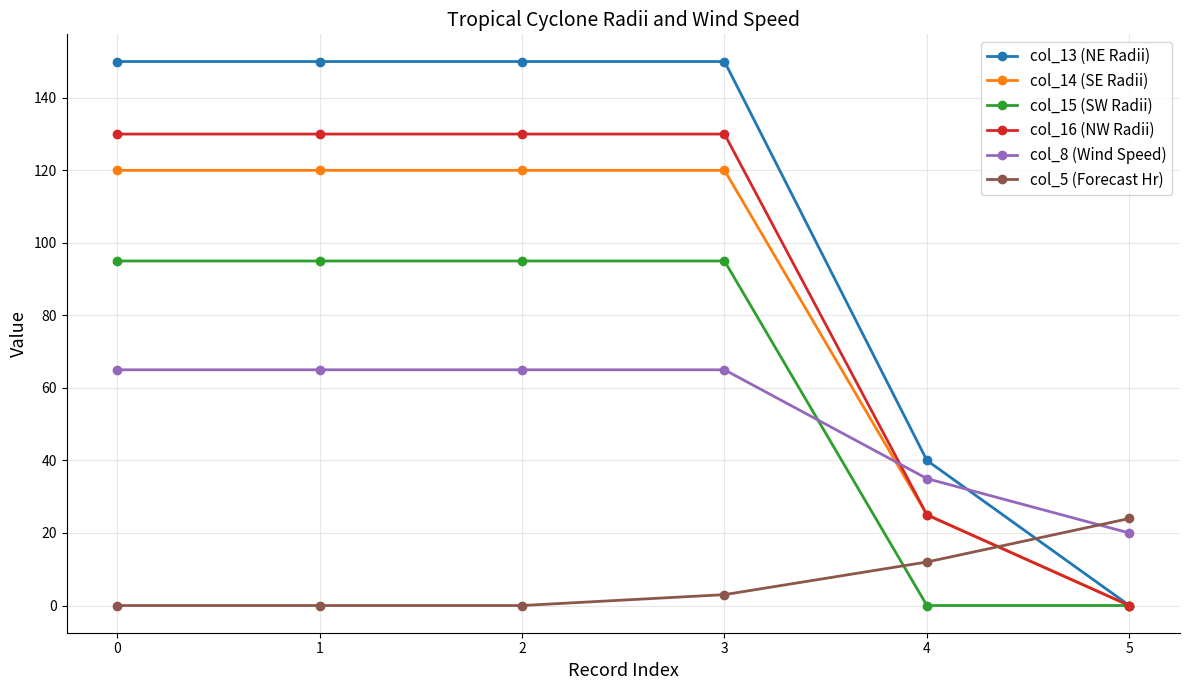

How many col_16 (NW Radii) values are between 25 and 130?

5